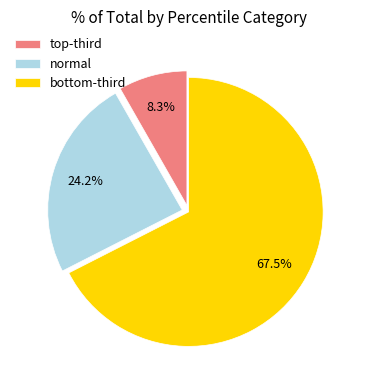

How many segments does this pie chart have?

3